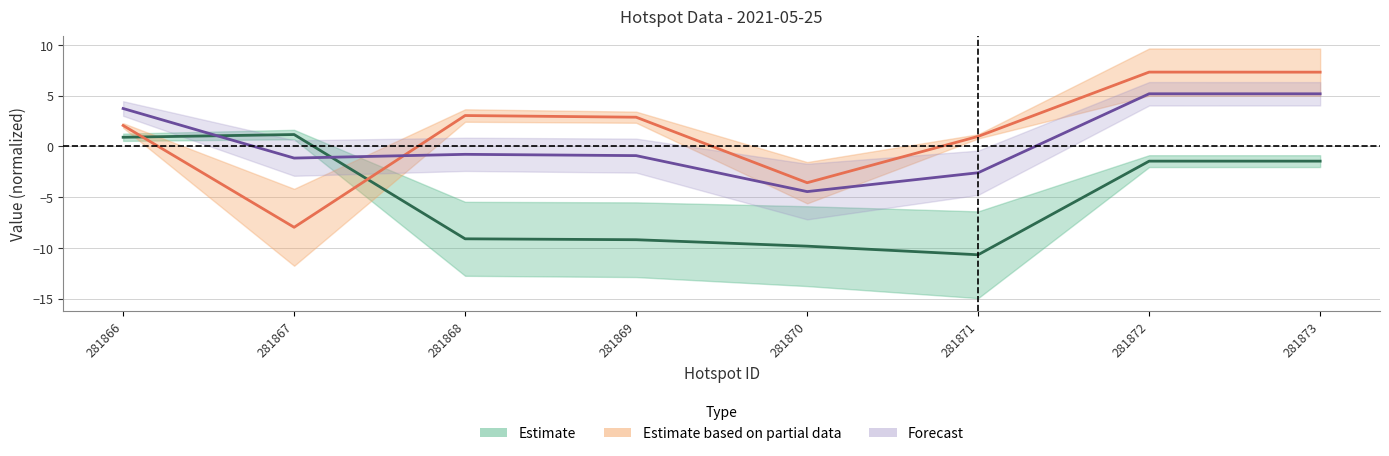

Is the value of bujur at 281866 greater than the value of lintang at 281871?

Yes